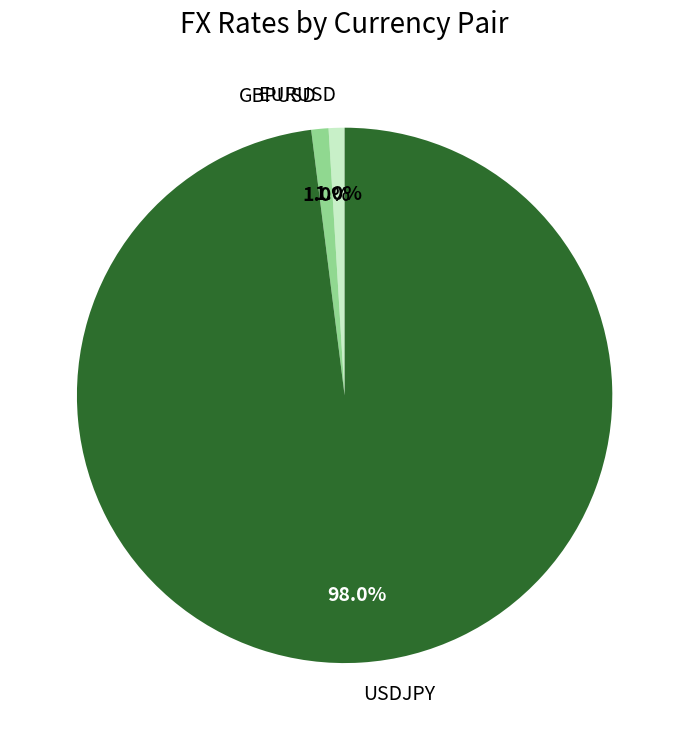

Is it true that GBPUSD is 11% of the pie?

False